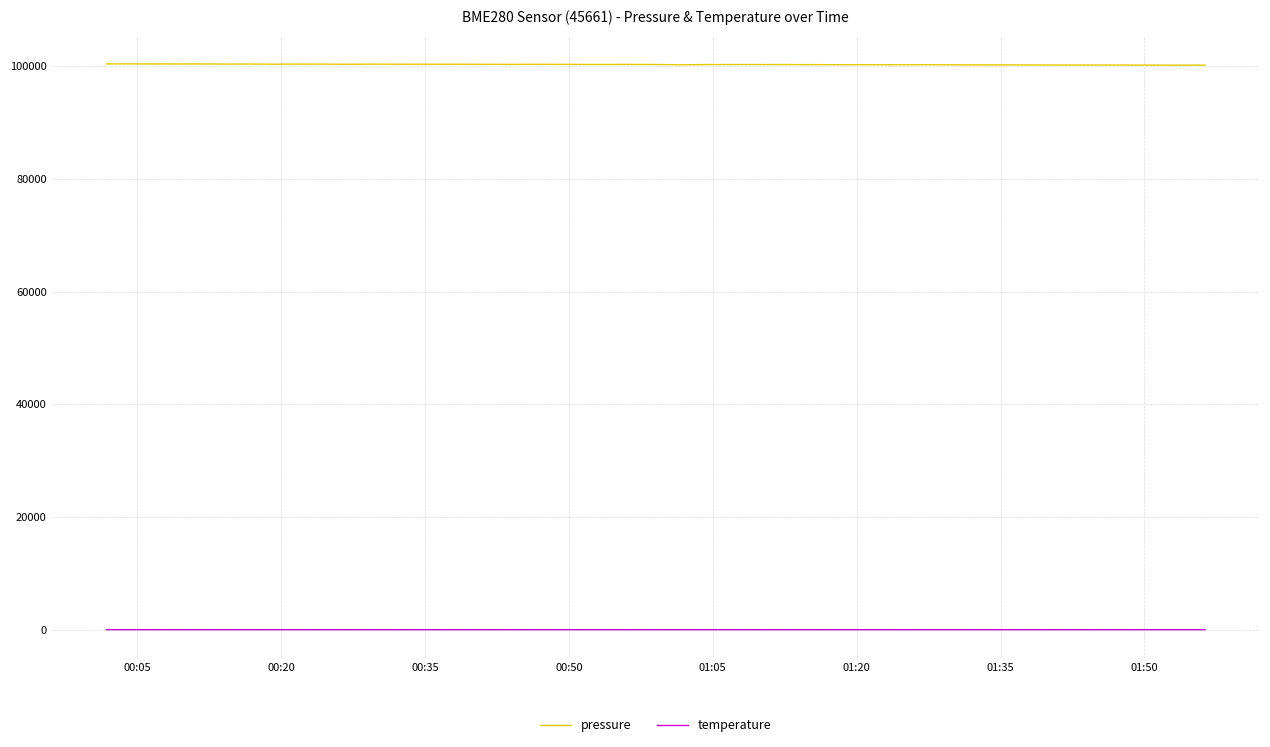

True or false: temperature and pressure intersect in this chart.

False